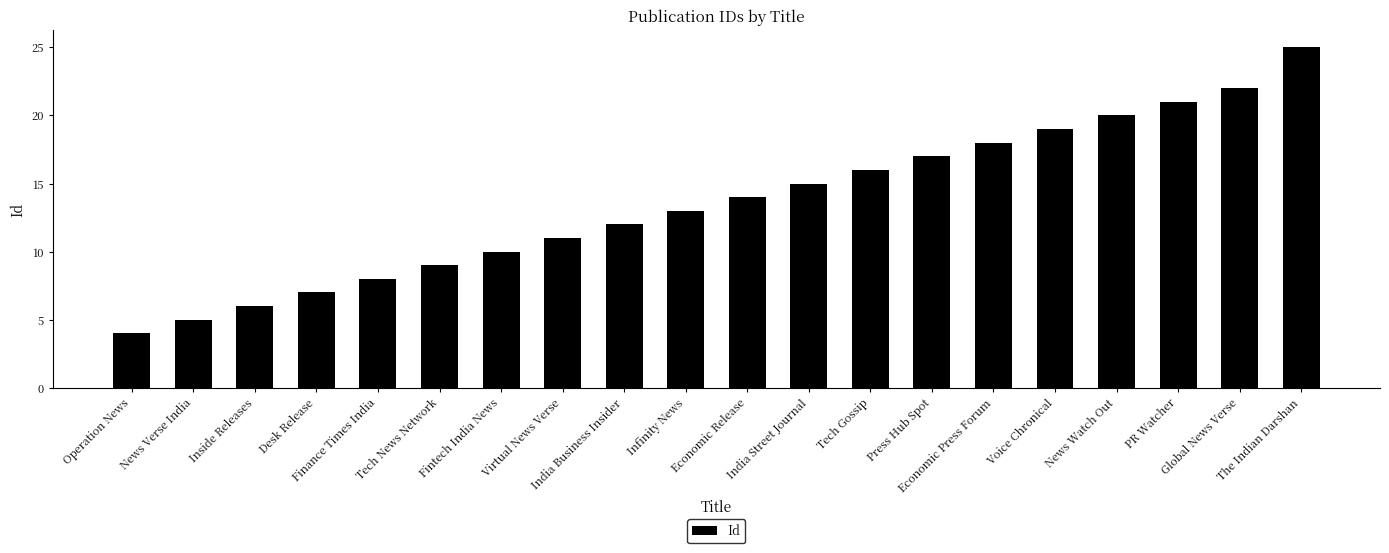

List the labels in order of value, largest first.

The Indian Darshan, Global News Verse, PR Watcher, News Watch Out, Voice Chronical, Economic Press Forum, Press Hub Spot, Tech Gossip, India Street Journal, Economic Release, Infinity News, India Business Insider, Virtual News Verse, Fintech India News, Tech News Network, Finance Times India, Desk Release, Inside Releases, News Verse India, Operation News